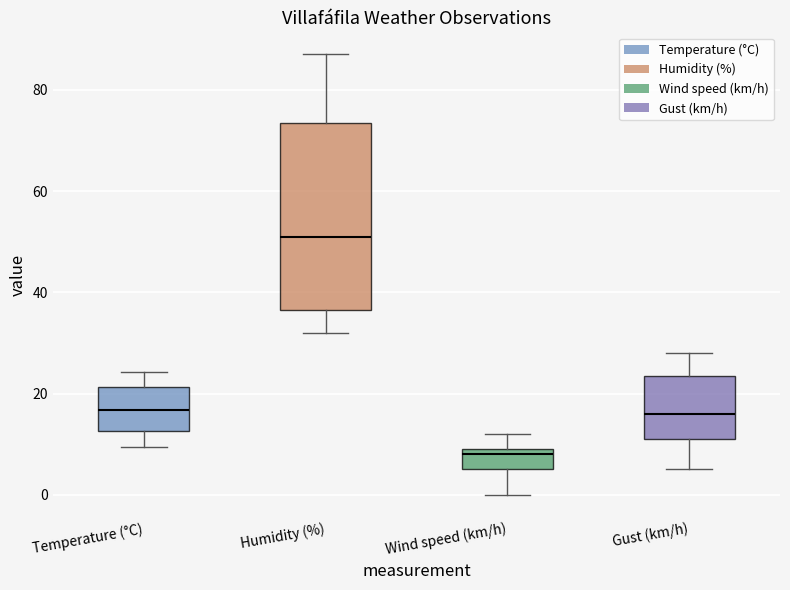

Reading left to right, transcribe this box plot: for each box, give where its median line is, the range the box spans, and where its two whiskers end, as read against the y-axis. The values are not printed on the chart, so give them approximately, as read against the axis.

Temperature (°C): median 16, box 12 to 22, whiskers 10 to 24
Humidity (%): median 52, box 36 to 74, whiskers 32 to 88
Wind speed (km/h): median 8, box 6 to 10, whiskers 0 to 12
Gust (km/h): median 16, box 12 to 24, whiskers 6 to 28